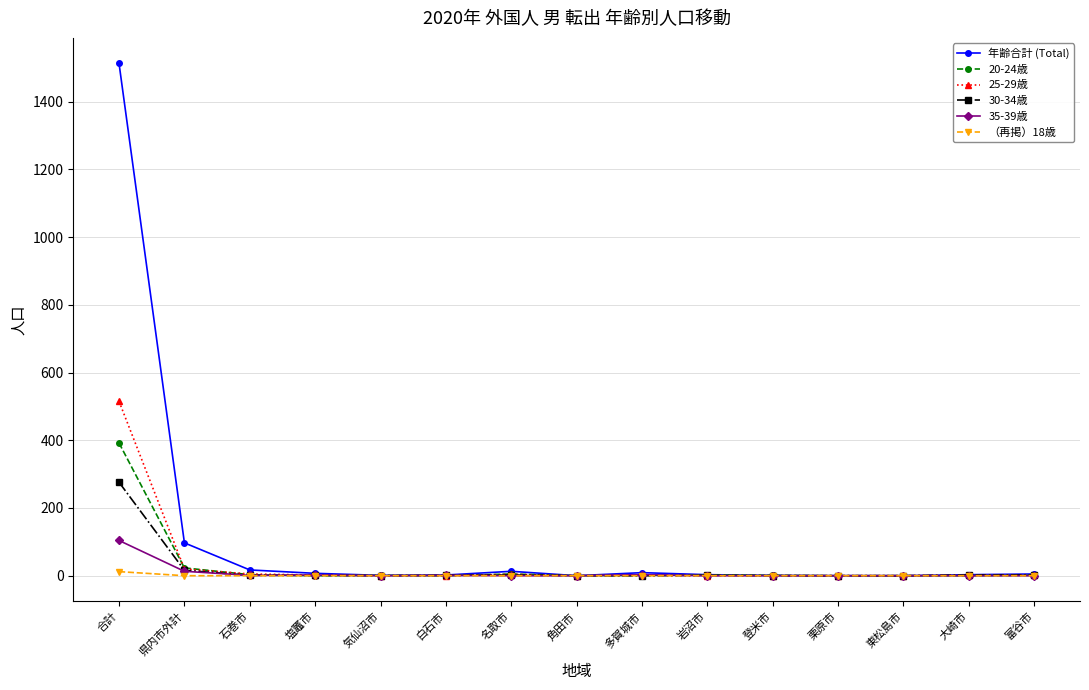

At which category is the sum across all series the highest?

合計